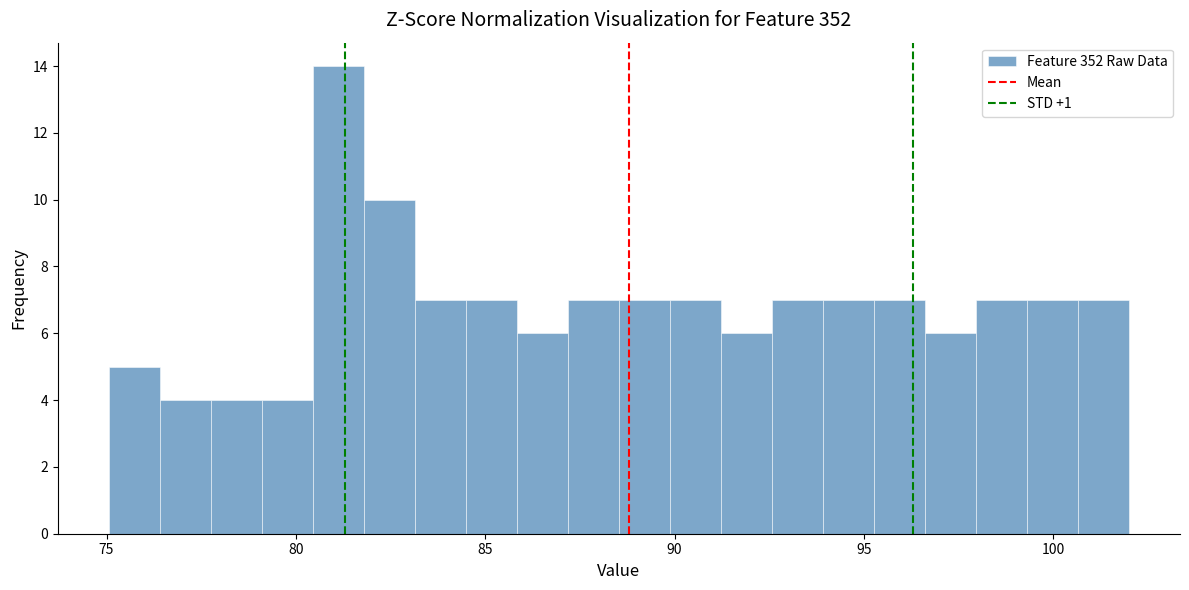

Around what value on the x-axis is the tallest bar? Give the approximate position of its centre, as read against the axis.

81.0